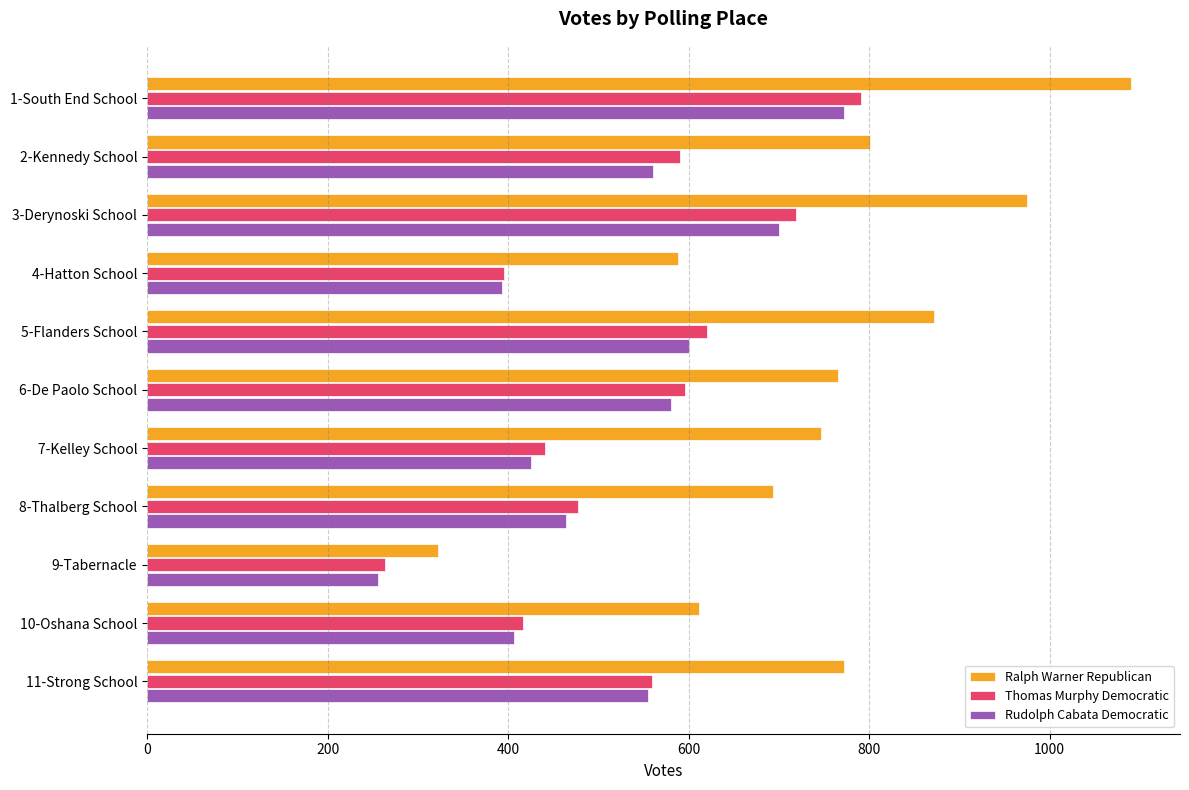

The value of Rudolph Cabata Democratic at 6-De Paolo School is 580. True or false?

True